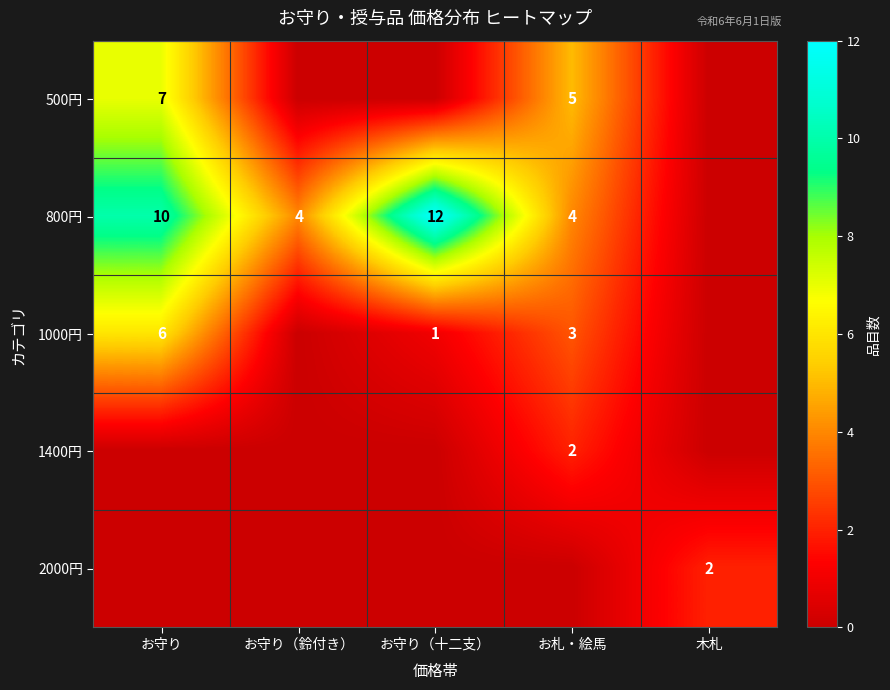

Which has a higher value, お守り（十二支） or お守り（鈴付き）?

お守り（十二支）